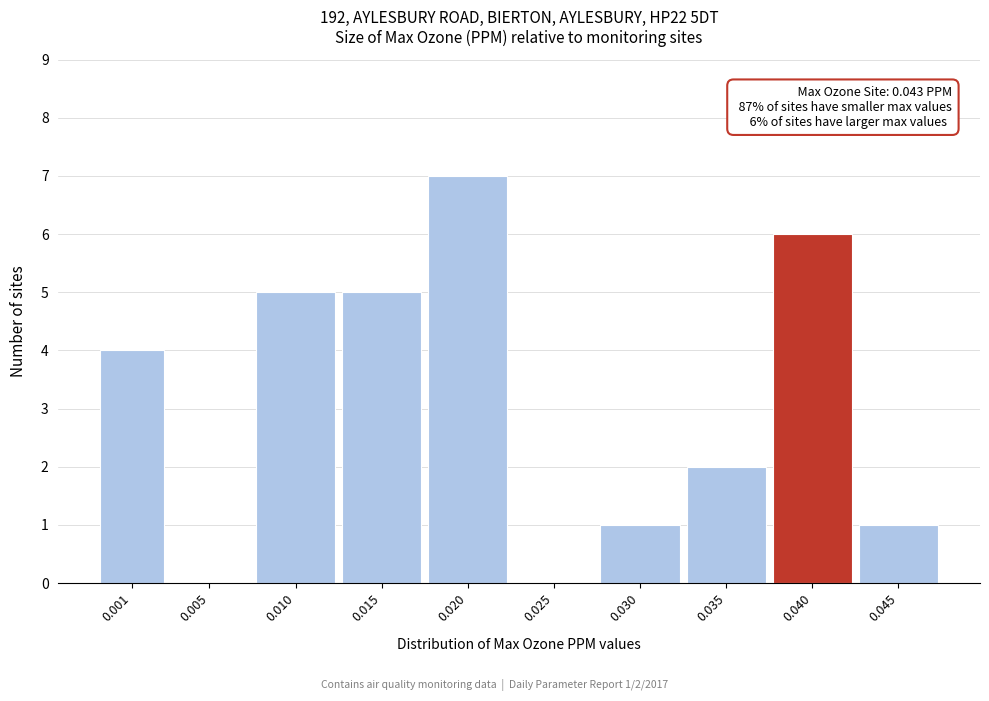

Reading left to right, transcribe all the data shown in this chart.

0.001=4	0.005=0	0.010=5	0.015=5	0.020=7	0.025=0	0.030=1	0.035=2	0.040=6	0.045=1